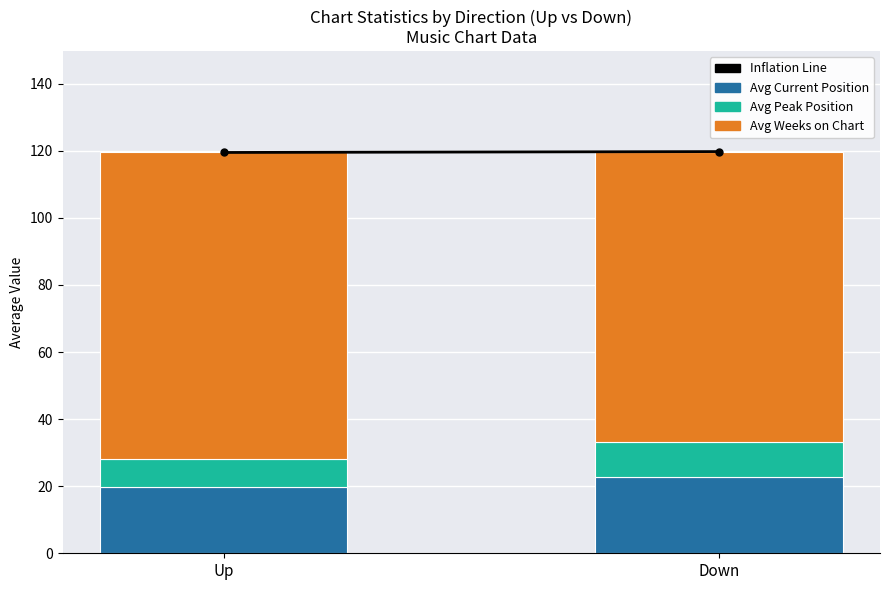

Rank the categories by Avg Current Position value from lowest to highest.

Up, Down